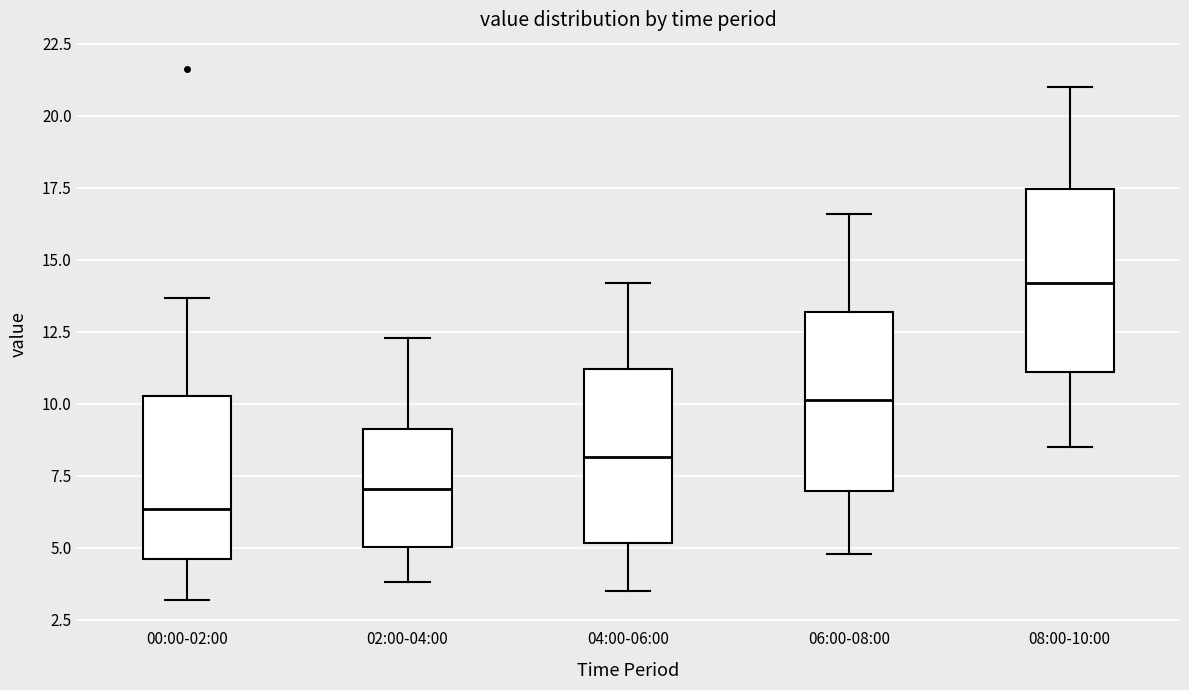

Reading left to right, transcribe this box plot: for each box, give where its median line is, the range the box spans, and where its two whiskers end, as read against the y-axis. The values are not printed on the chart, so give them approximately, as read against the axis.

00:00-02:00: median 6.5, box 4.5 to 10.5, whiskers 3.0 to 13.5
02:00-04:00: median 7.0, box 5.0 to 9.0, whiskers 4.0 to 12.5
04:00-06:00: median 8.0, box 5.0 to 11.0, whiskers 3.5 to 14.0
06:00-08:00: median 10.0, box 7.0 to 13.0, whiskers 5.0 to 16.5
08:00-10:00: median 14.0, box 11.0 to 17.5, whiskers 8.5 to 21.0